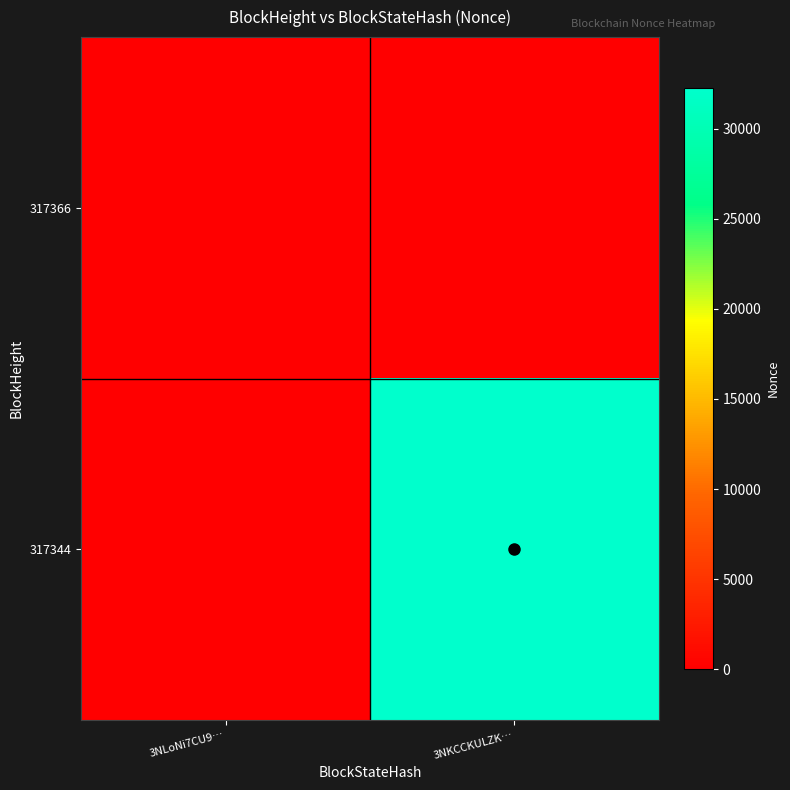

At how many categories does at least one series exceed 28359?

1